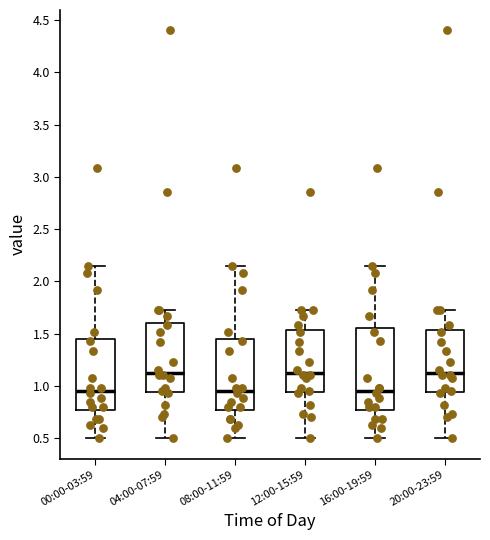

Reading left to right, transcribe this box plot: for each box, give where its median line is, the range the box spans, and where its two whiskers end, as read against the y-axis. The values are not printed on the chart, so give them approximately, as read against the axis.

00:00-03:59: median 0.95, box 0.75 to 1.45, whiskers 0.50 to 2.15
04:00-07:59: median 1.15, box 0.95 to 1.60, whiskers 0.50 to 1.75
08:00-11:59: median 0.95, box 0.75 to 1.45, whiskers 0.50 to 2.15
12:00-15:59: median 1.15, box 0.95 to 1.55, whiskers 0.50 to 1.75
16:00-19:59: median 0.95, box 0.75 to 1.55, whiskers 0.50 to 2.15
20:00-23:59: median 1.15, box 0.95 to 1.55, whiskers 0.50 to 1.75